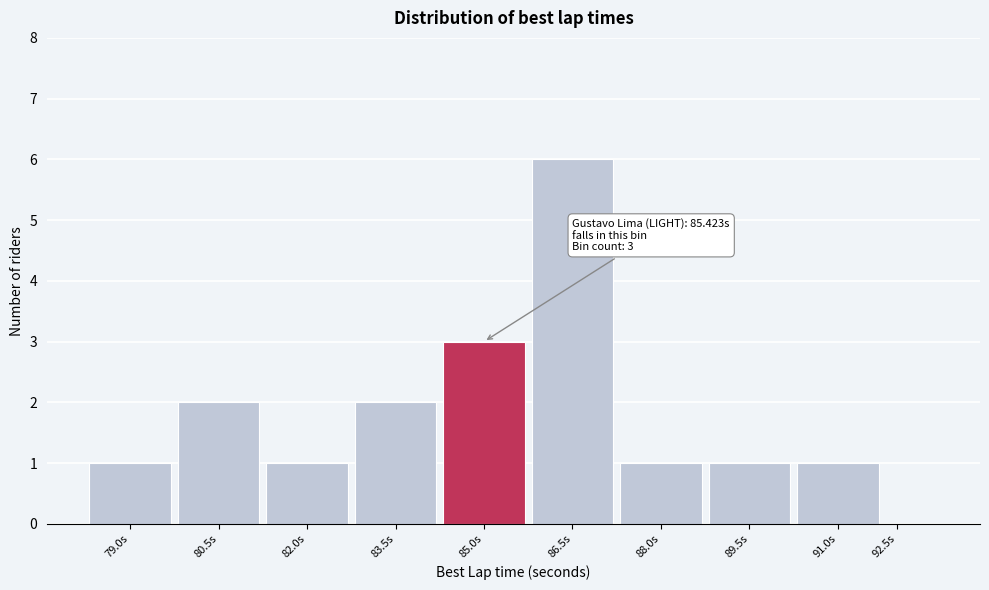

Reading left to right, what are all the values shown in this chart?

79.0s=1	80.5s=2	82.0s=1	83.5s=2	85.0s=3	86.5s=6	88.0s=1	89.5s=1	91.0s=1	92.5s=0